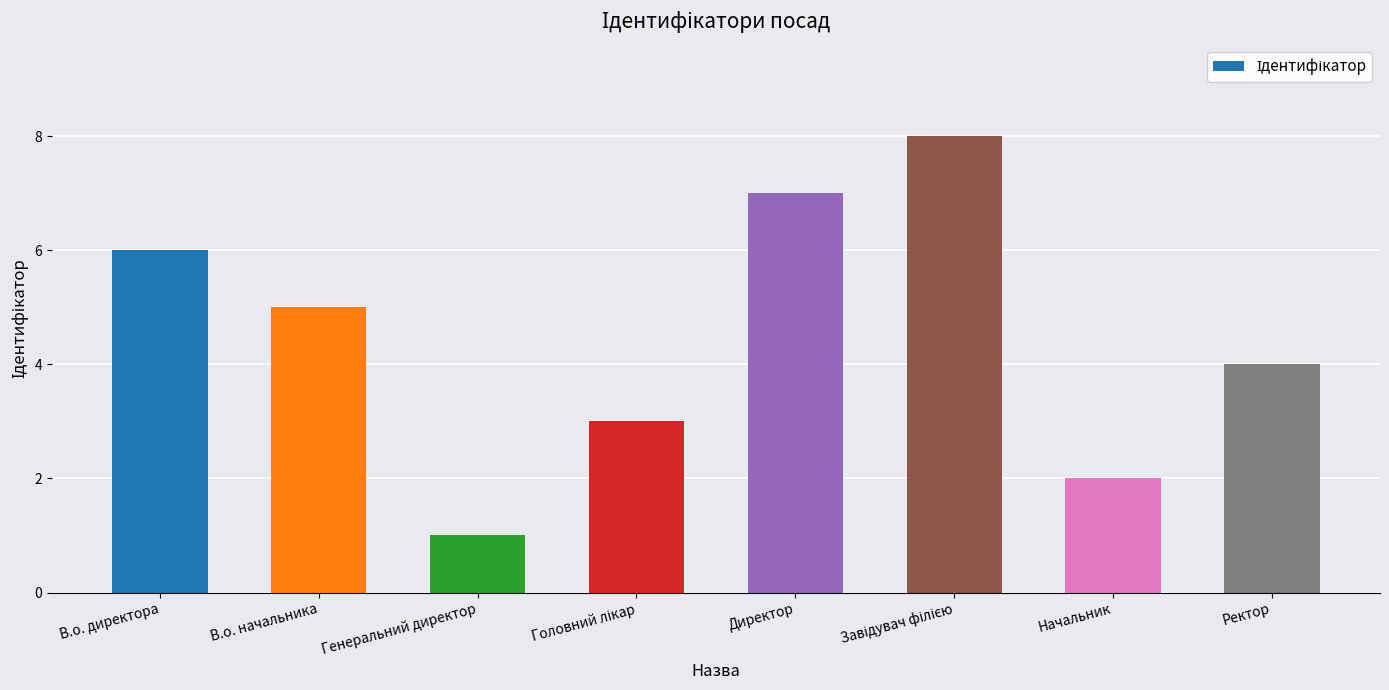

Which label corresponds to the smallest value in the chart?

Генеральний директор